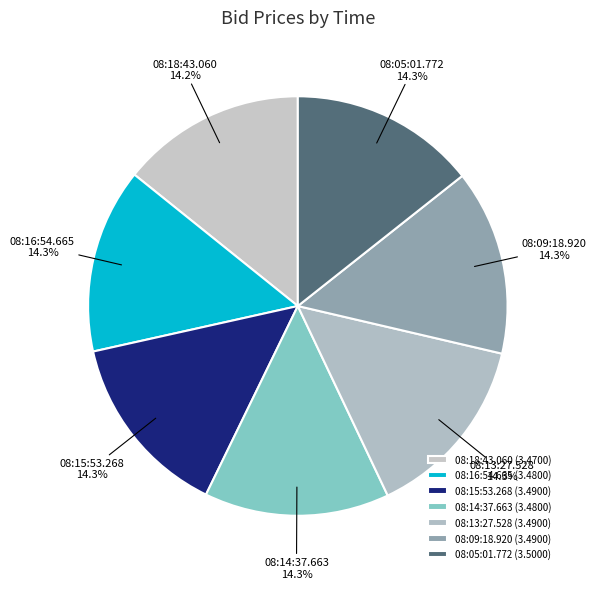

What is the ratio of the value at 08:05:01.772 to the value at 08:09:18.920?

1.0